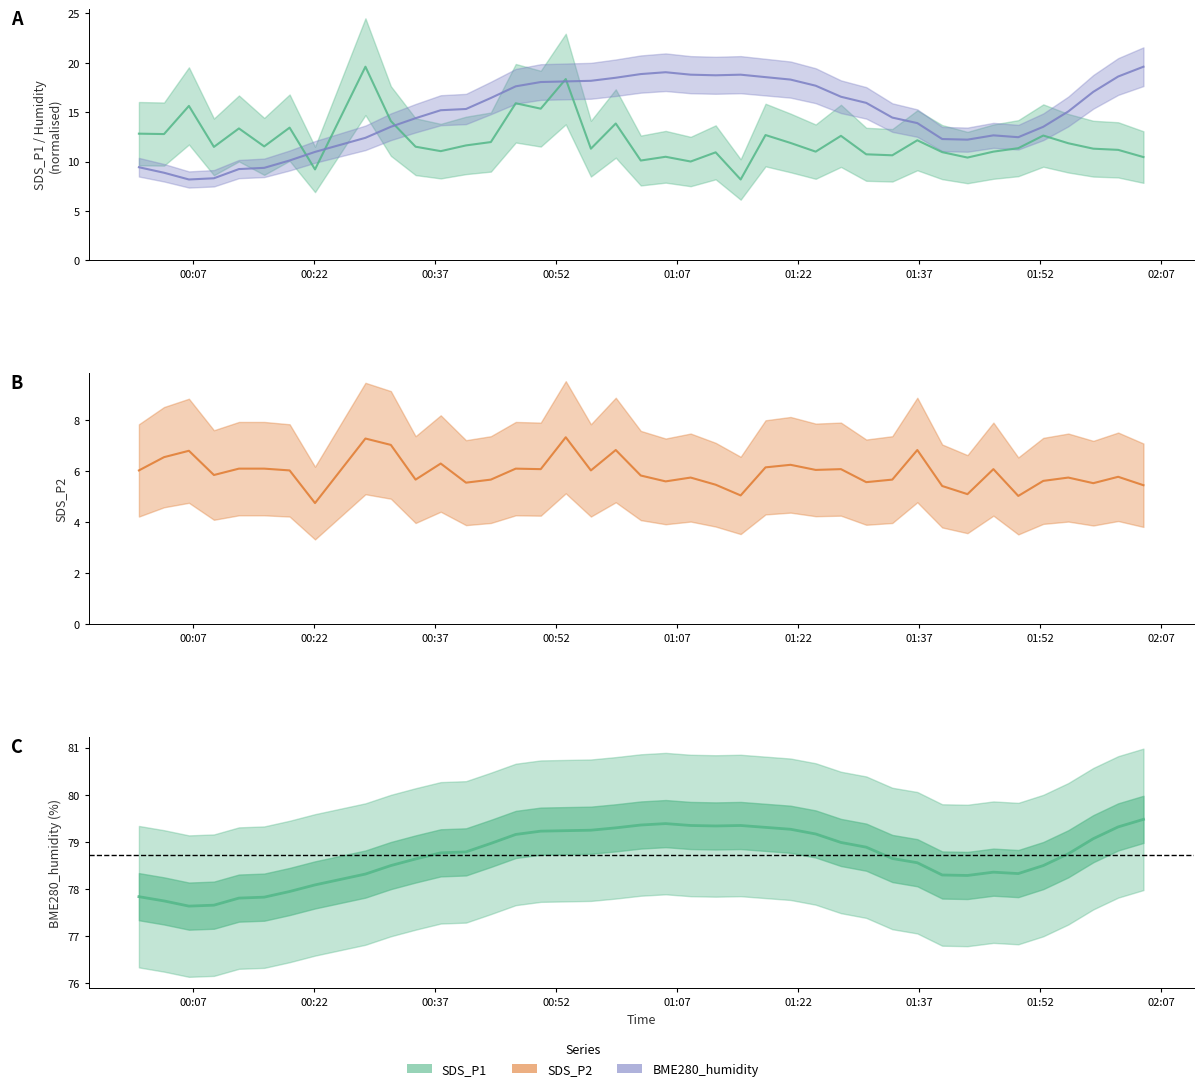

Does the chart have visible grid lines?

No